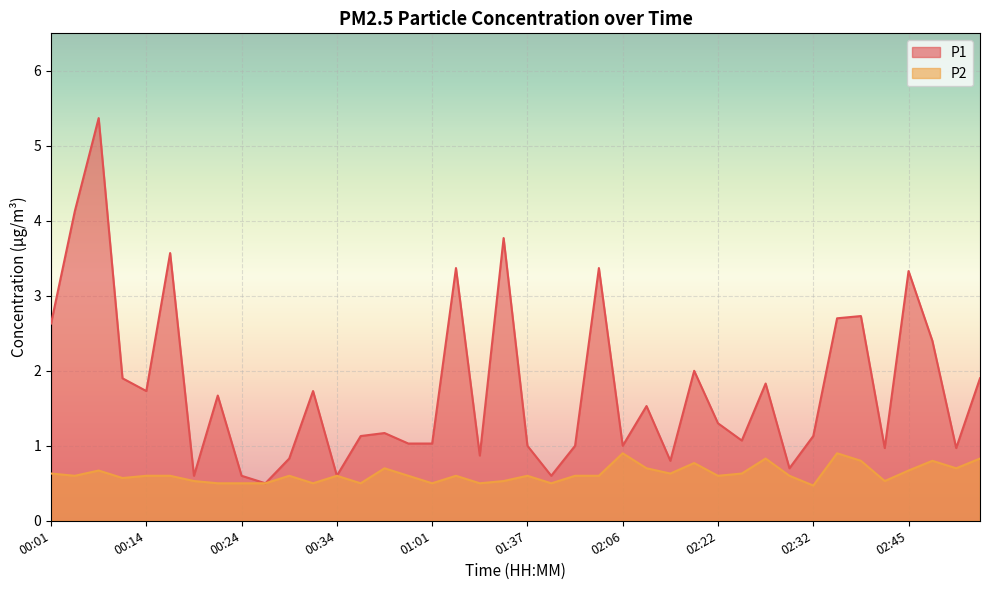

Is the value of P1 at 00:27 greater than the value of P2 at 01:51?

No